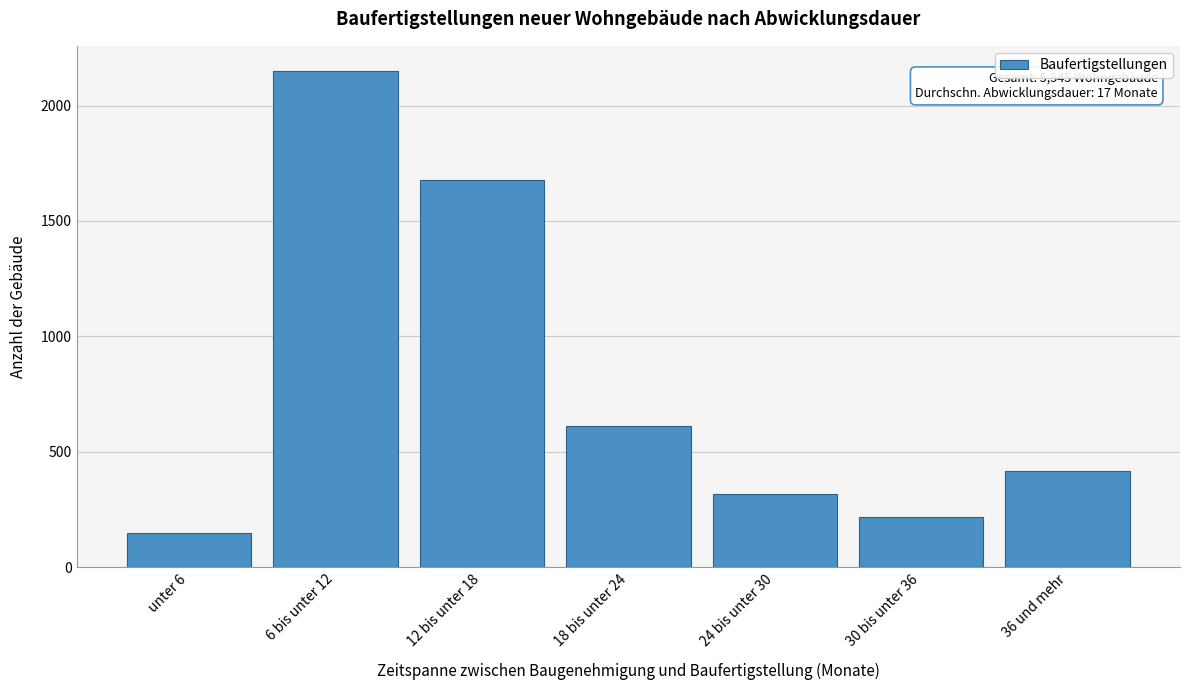

Reading right to left, list all the values displayed in this chart.

419	217	319	611	1678	2151	150